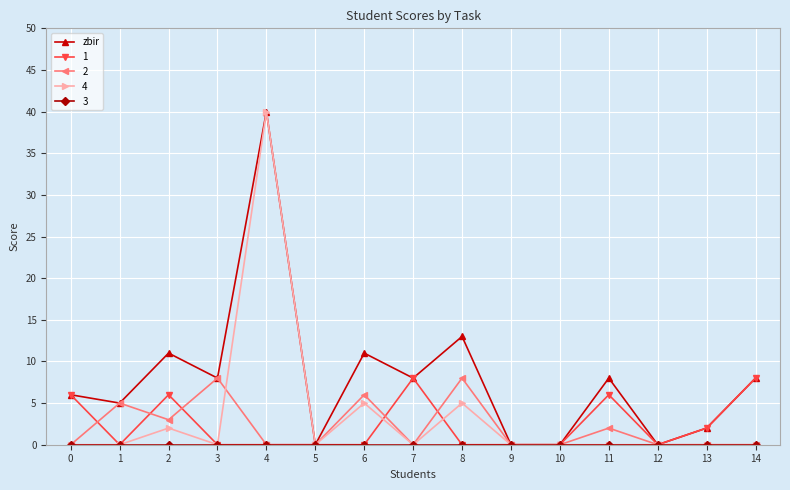

True or false: 2 has more than 0 interior local peaks.

True